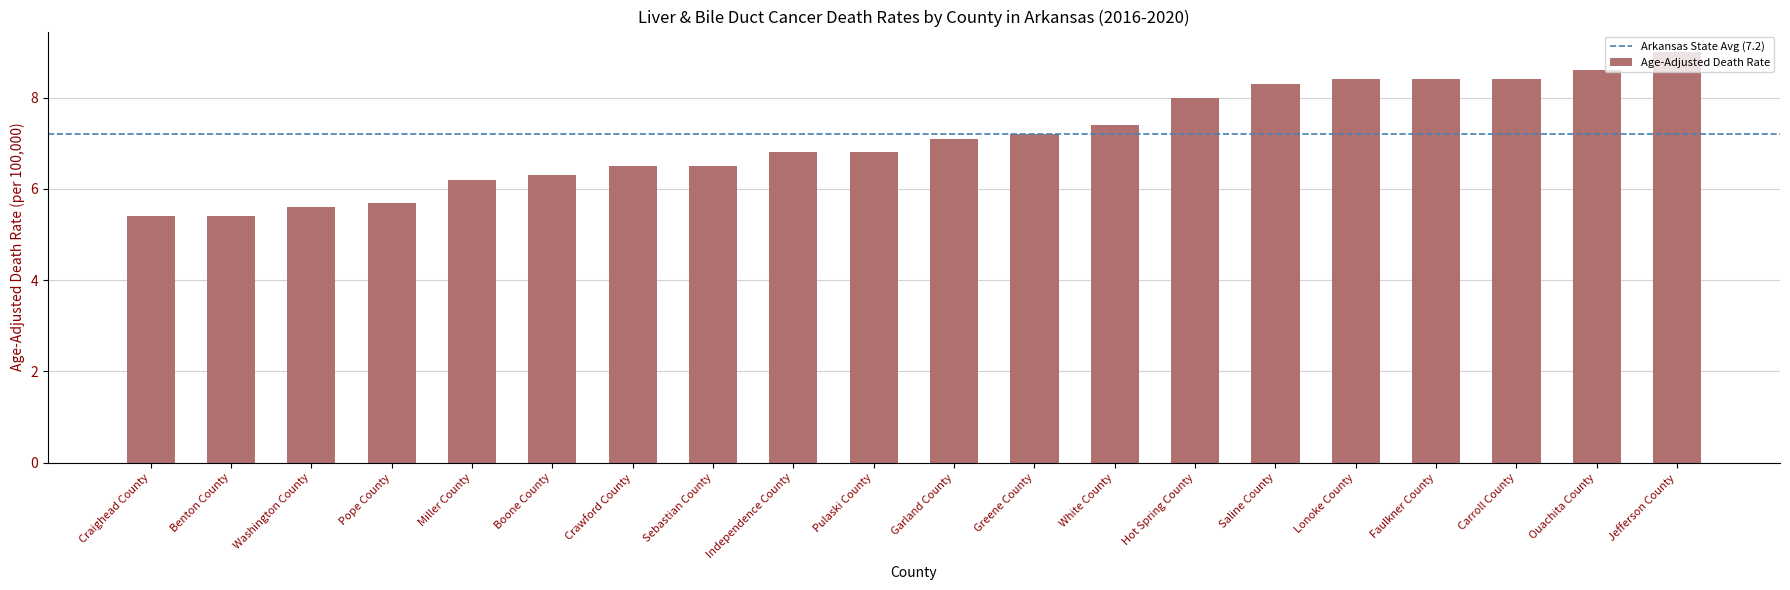

True or false: the data shows 8.0 at Hot Spring County.

True